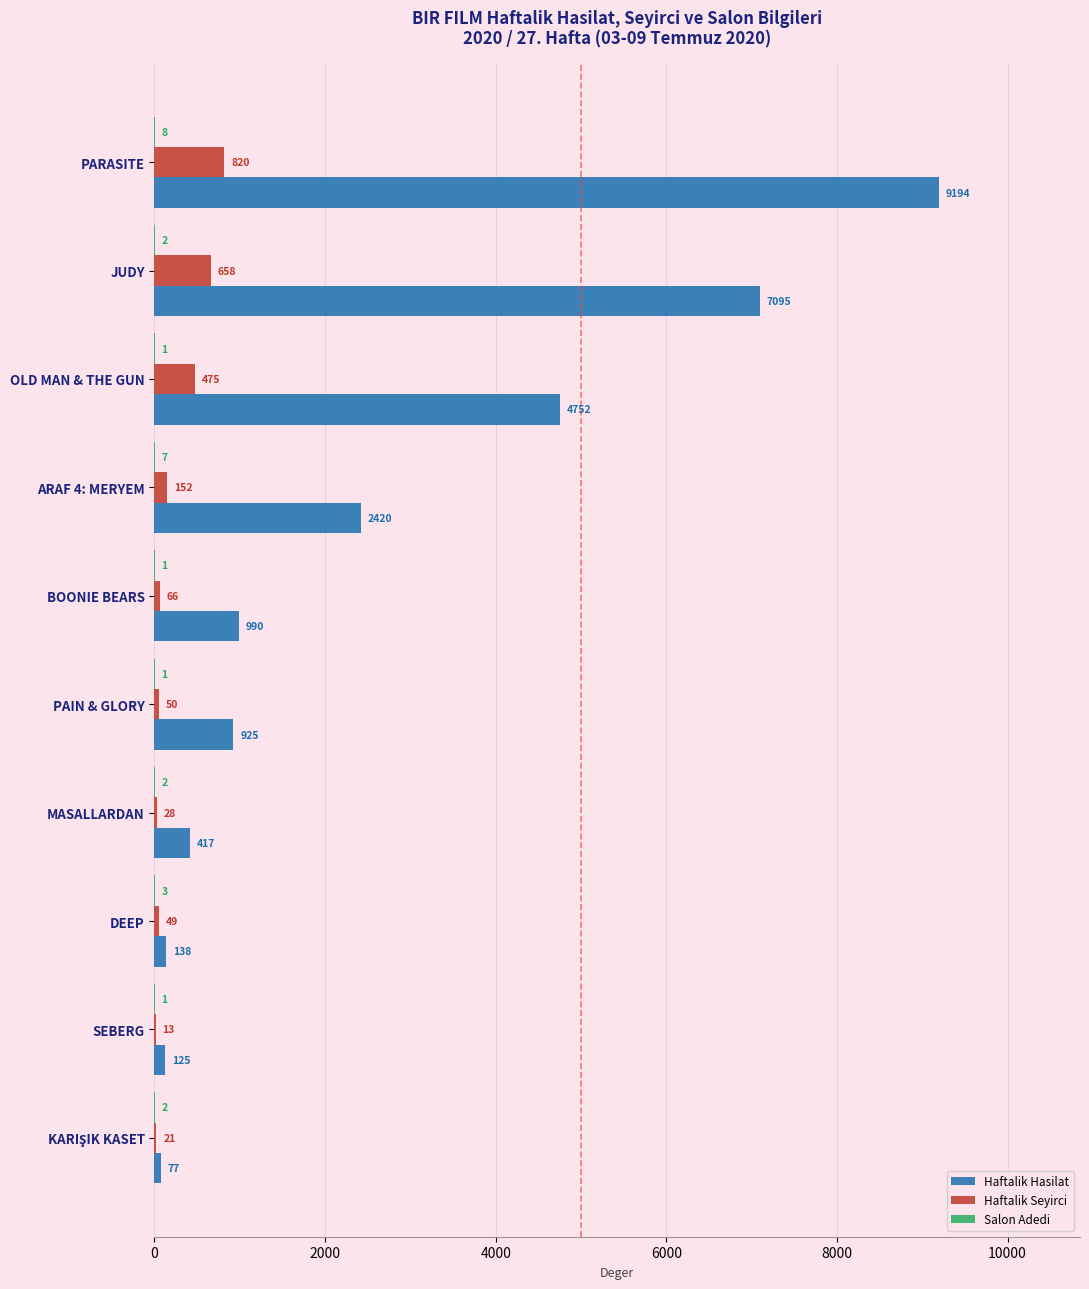

What is the total value across all series at PARASITE?

10022